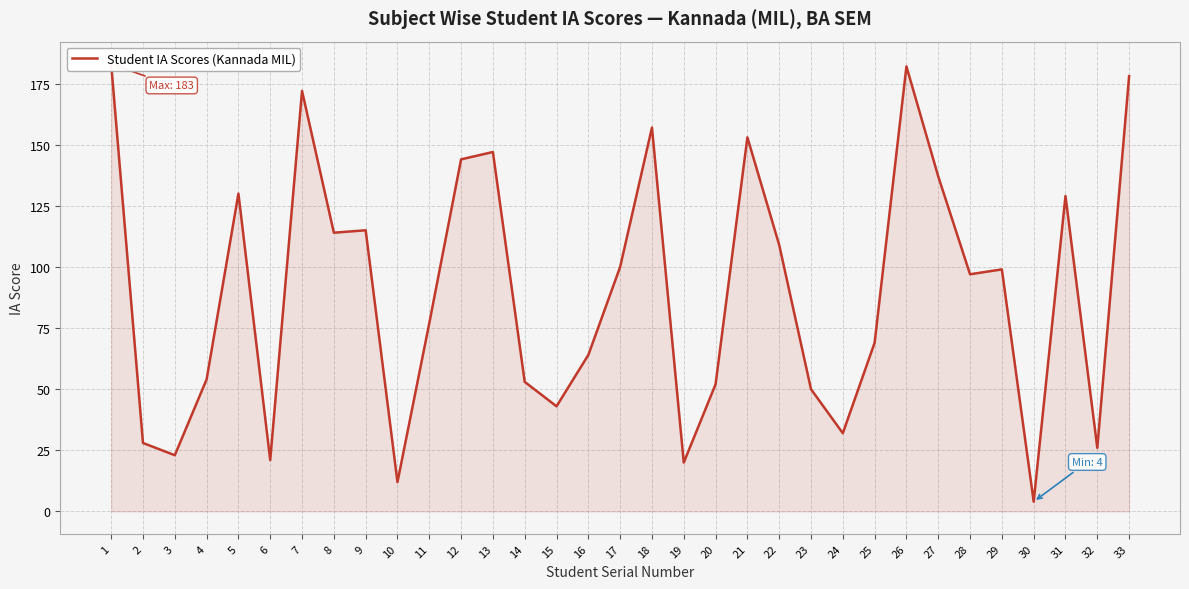

What is the sum of all values?

2974